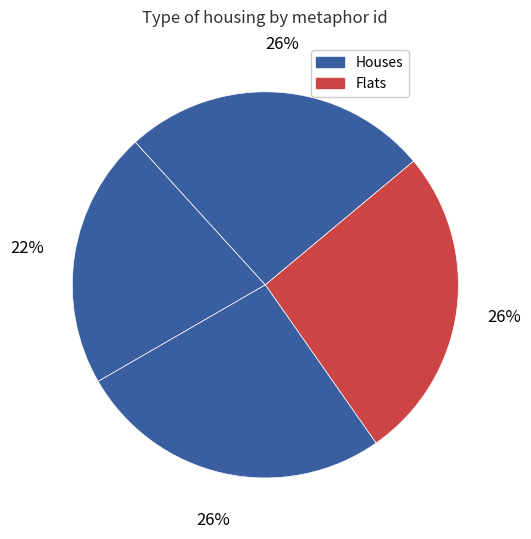

How many slices are in this pie chart?

4